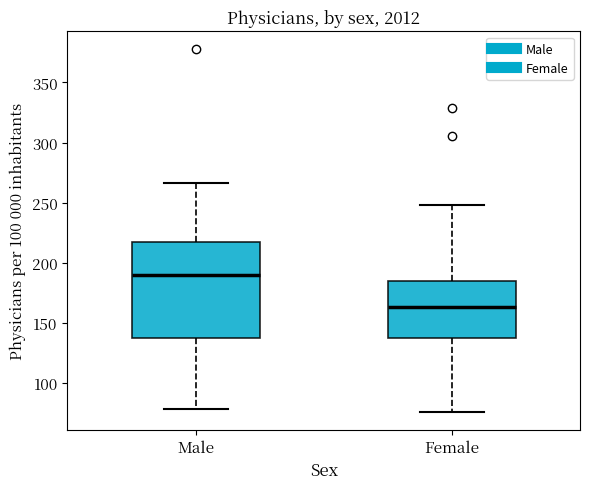

Reading left to right, read every box against the y-axis: the position of its median line, the range the box covers, and the ends of its whiskers. The values are not printed on the chart, so give them approximately, as read against the axis.

Male: median 190, box 140 to 215, whiskers 80 to 265
Female: median 165, box 135 to 185, whiskers 75 to 250